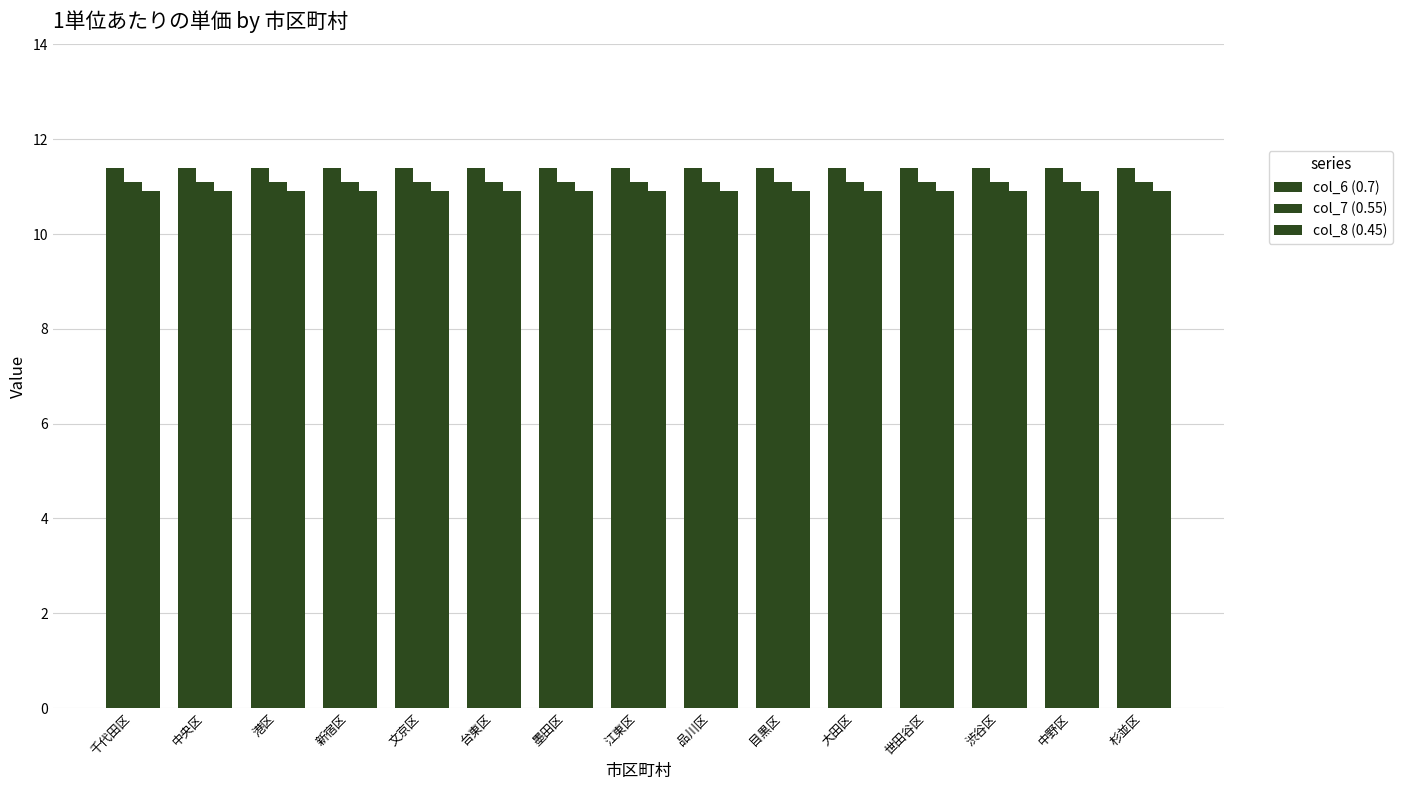

How many data points does each series have?

15